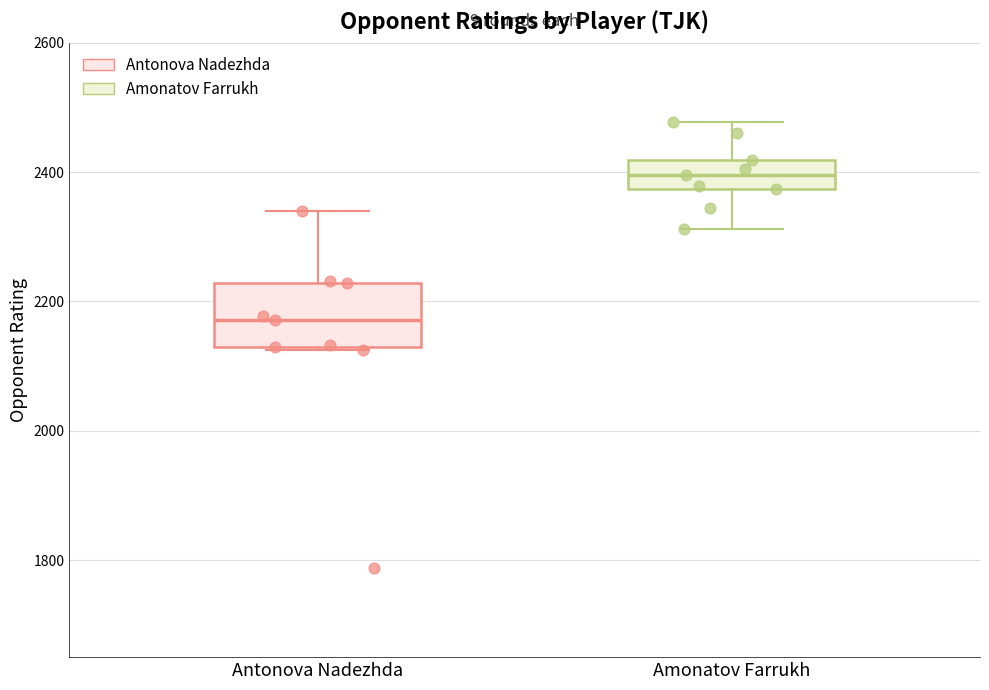

Reading left to right, transcribe this box plot: for each box, give where its median line is, the range the box spans, and where its two whiskers end, as read against the y-axis. The values are not printed on the chart, so give them approximately, as read against the axis.

Antonova Nadezhda: median 2180, box 2120 to 2220, whiskers 2120 to 2340
Amonatov Farrukh: median 2400, box 2380 to 2420, whiskers 2320 to 2480